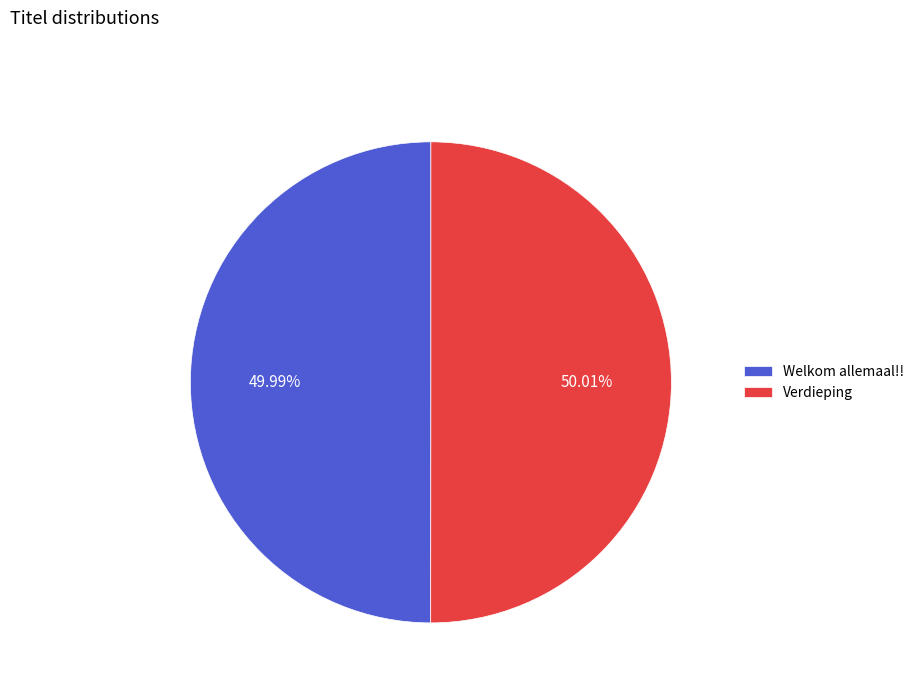

What percentage is the Verdieping slice, to the nearest percent?

50%